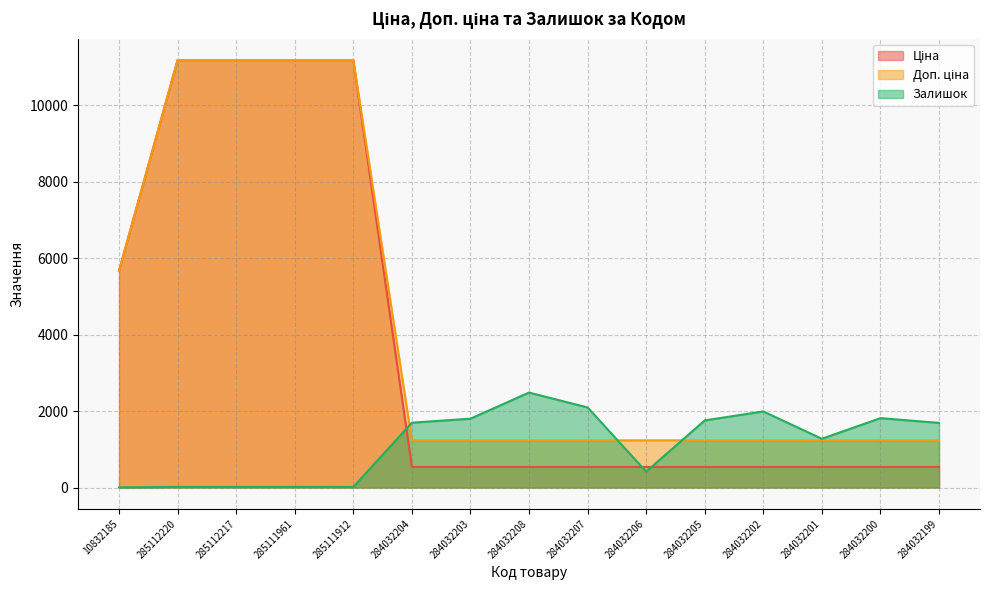

What position from the right is 284032206?

6